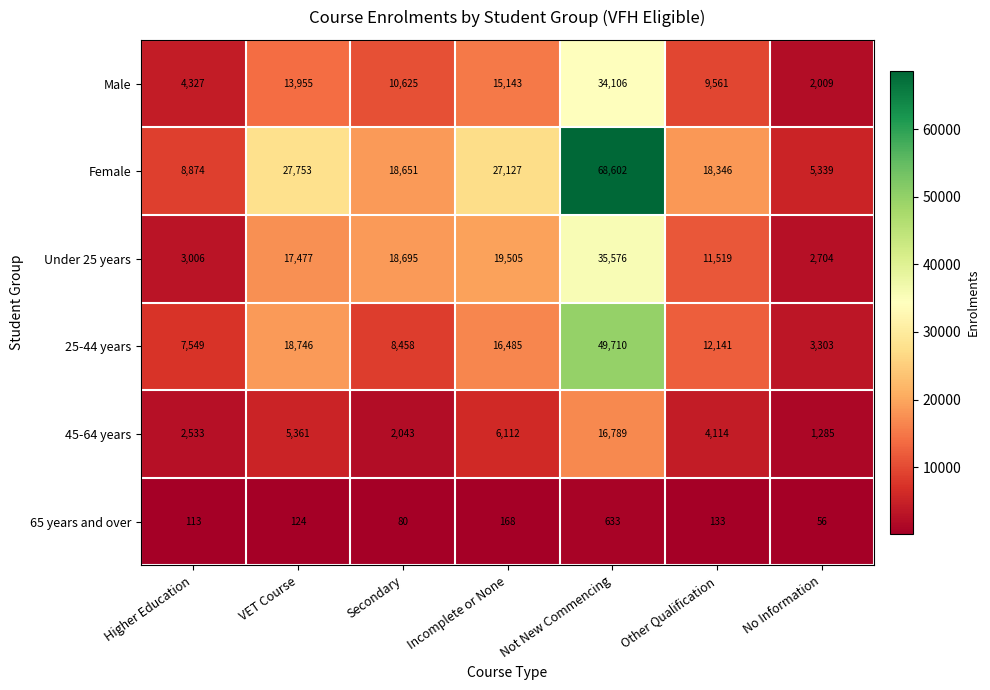

What is the highest value of the Male series?

34106